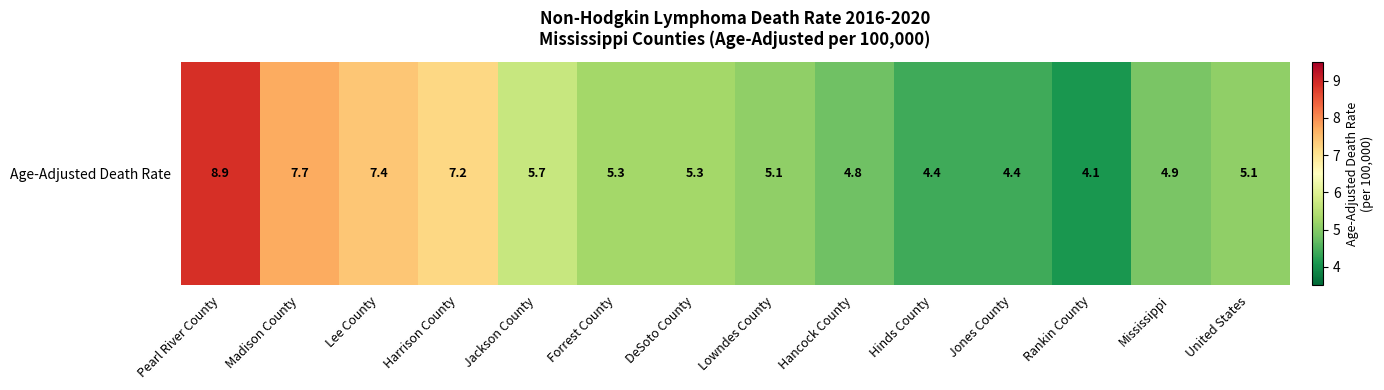

How many distinct data groups are displayed?

1